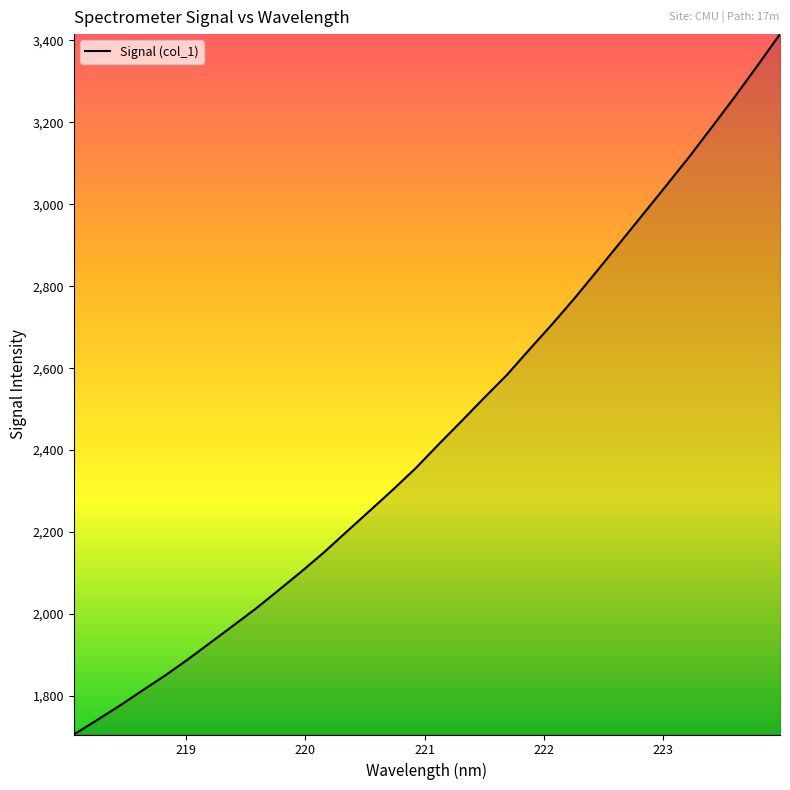

How many lines are shown in the chart?

1